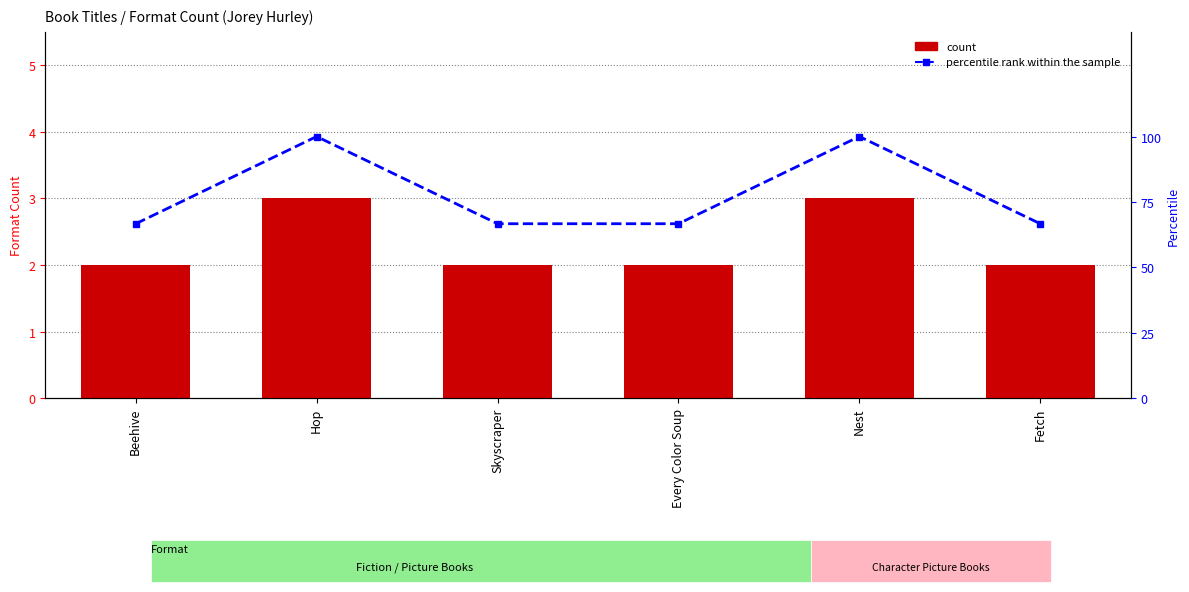

The count series shows 4.5 at Hop. True or false?

False